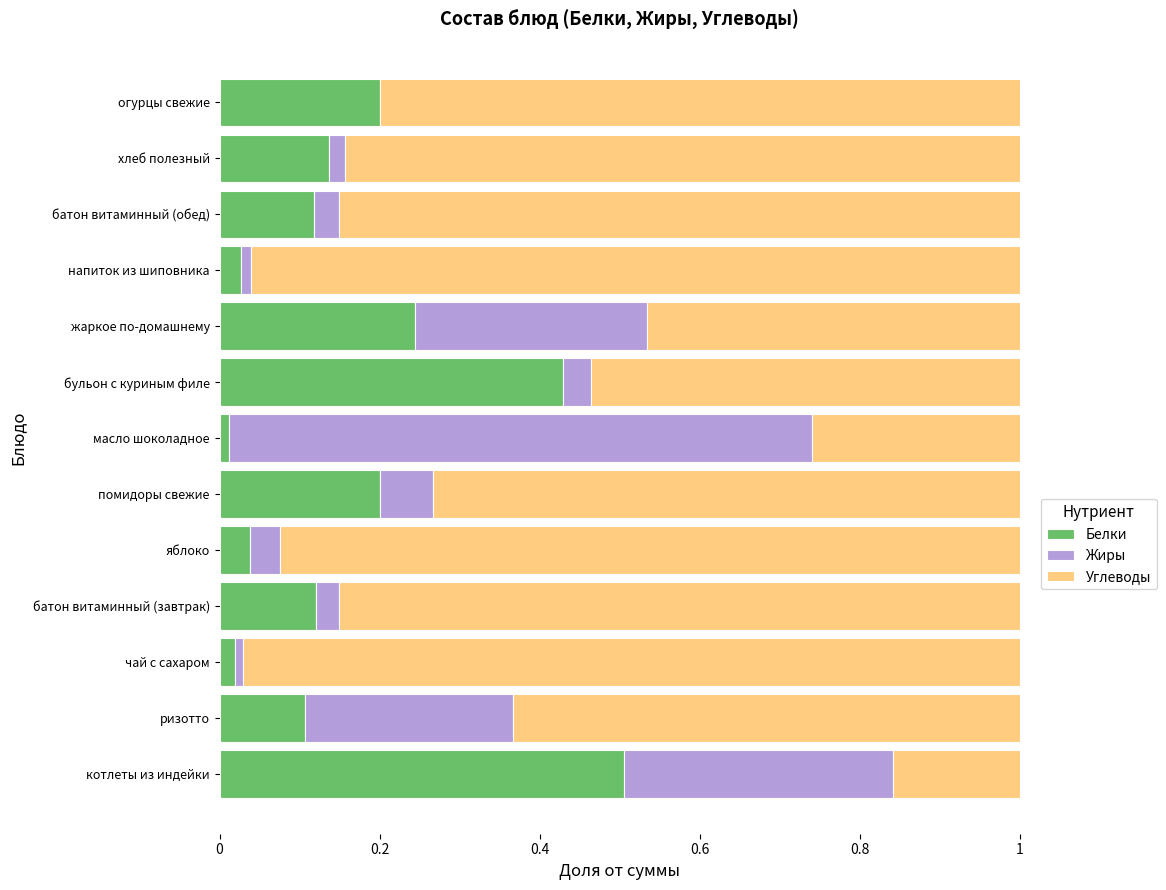

Which category has the highest value in the Белки series?

котлеты из индейки